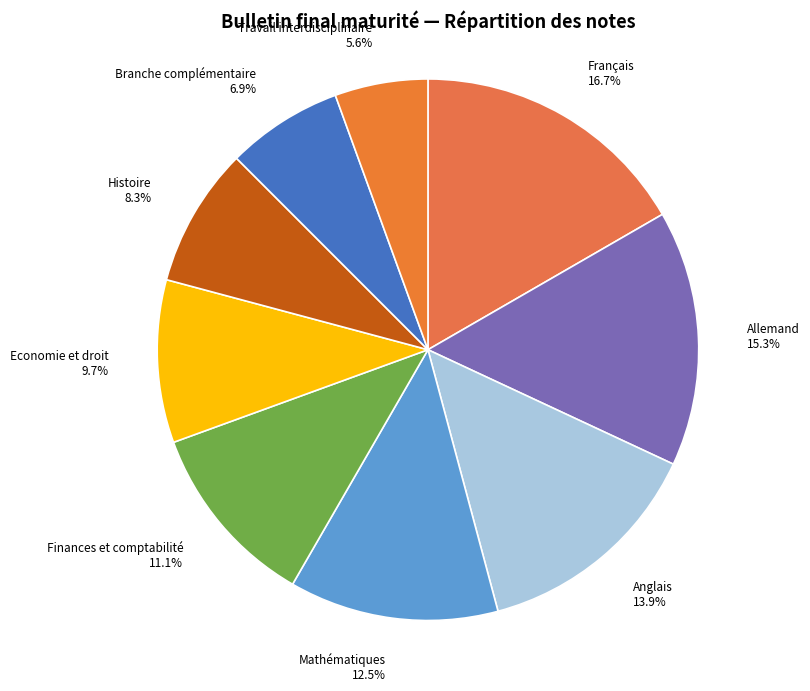

Rank the categories by value from lowest to highest.

Travail interdisciplinaire, Branche complémentaire, Histoire, Economie et droit, Finances et comptabilité, Mathématiques, Anglais, Allemand, Français